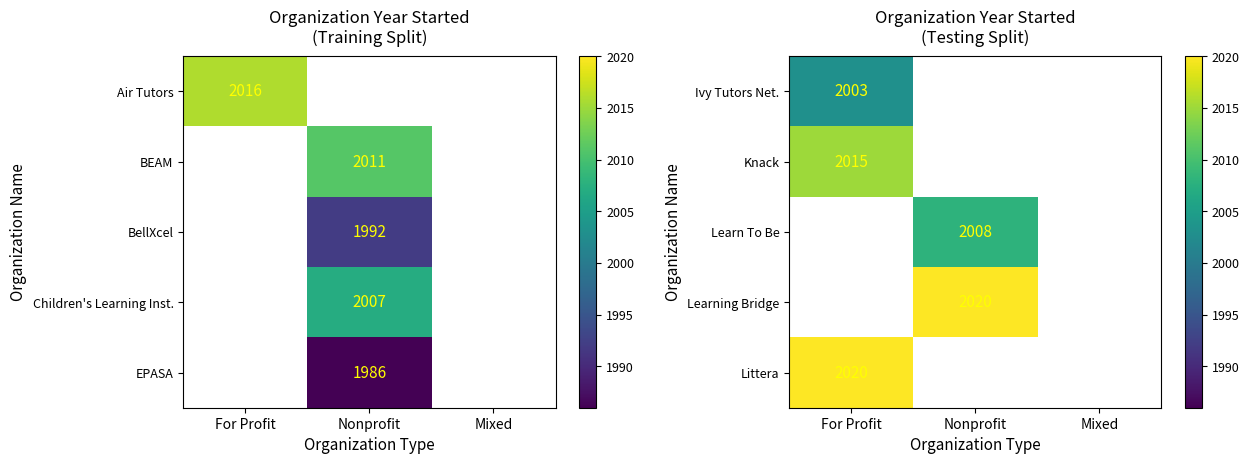

The Learn To Be series shows 3009 at Nonprofit. True or false?

False